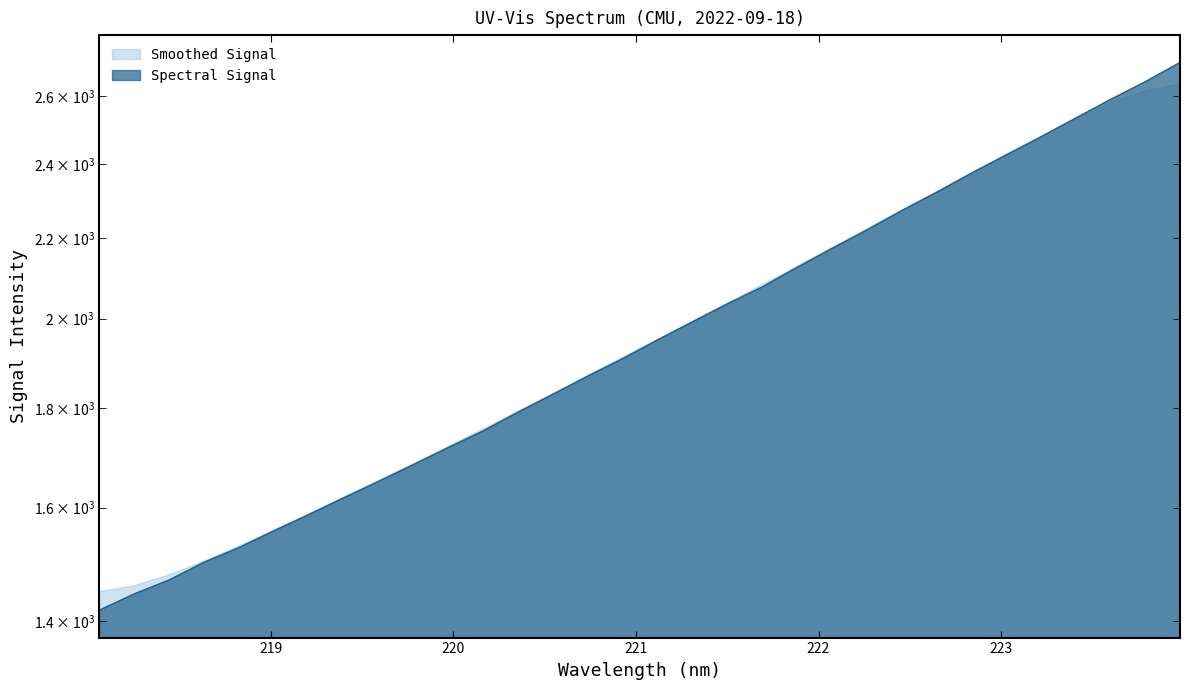

Does the chart have visible grid lines?

No